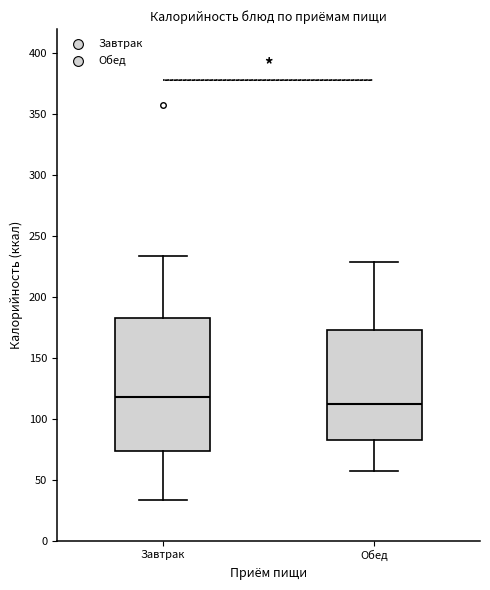

Reading left to right, transcribe this box plot: for each box, give where its median line is, the range the box spans, and where its two whiskers end, as read against the y-axis. The values are not printed on the chart, so give them approximately, as read against the axis.

Завтрак: median 120, box 75 to 185, whiskers 35 to 235
Обед: median 110, box 85 to 175, whiskers 55 to 230